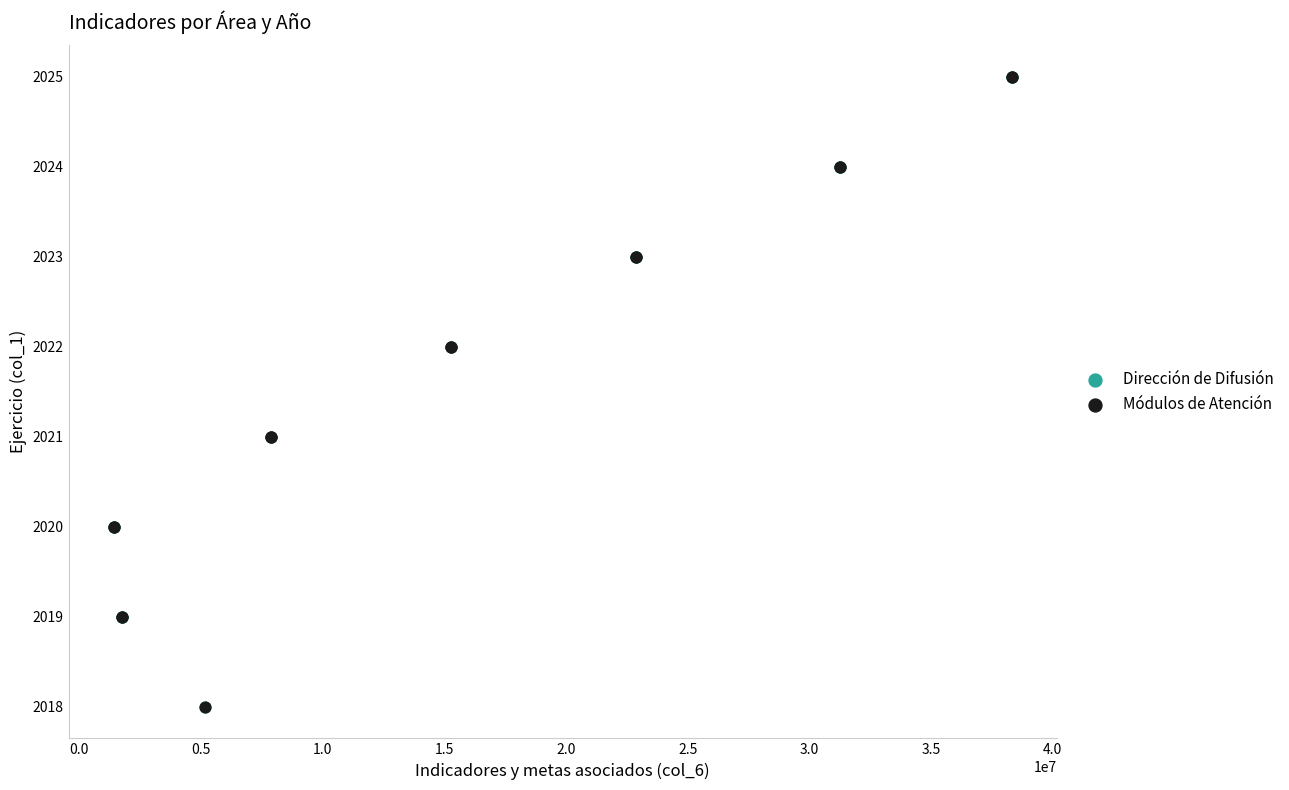

What are all the series names shown in the legend?

Dirección de Difusión, Módulos de Atención